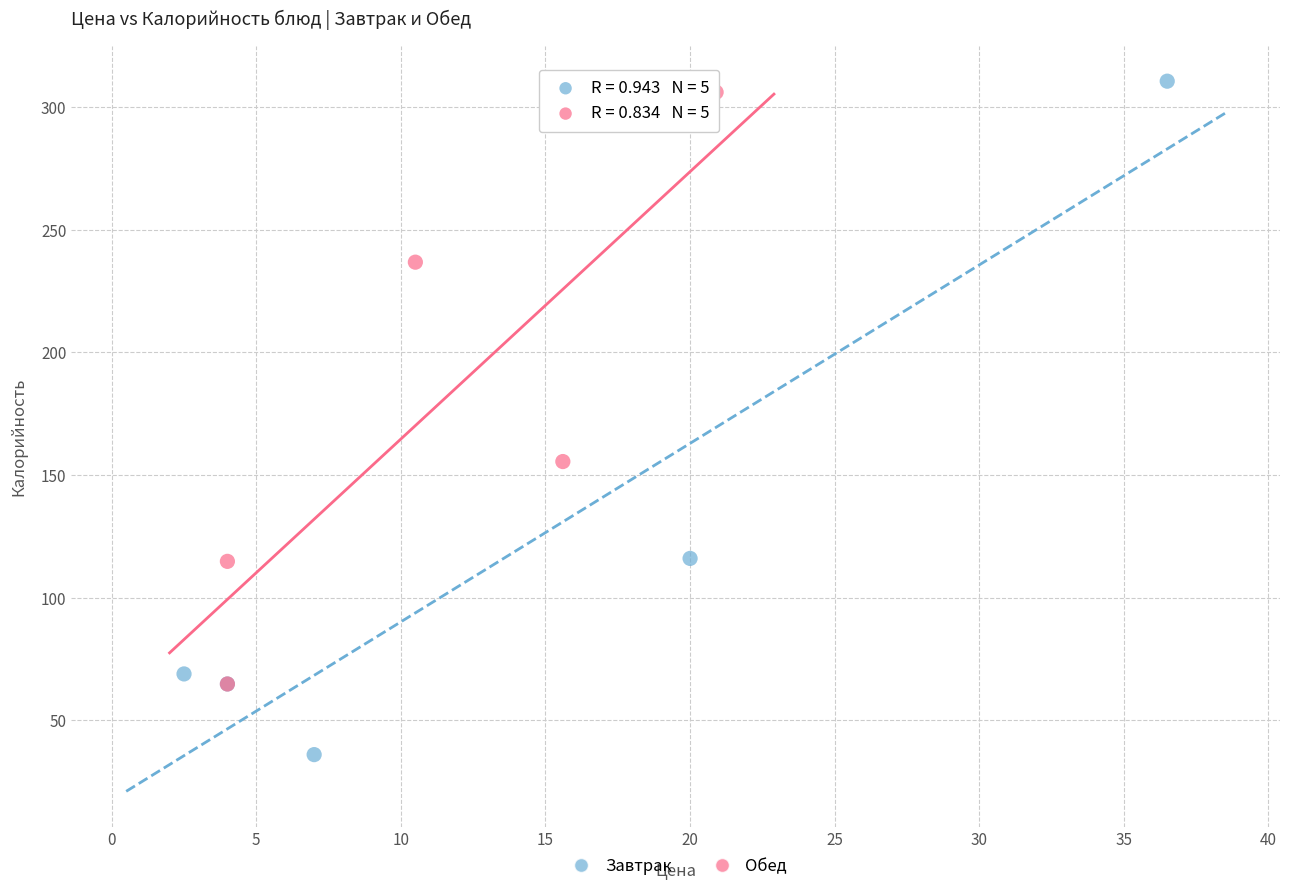

Which series contains the lowest Y value?

Завтрак